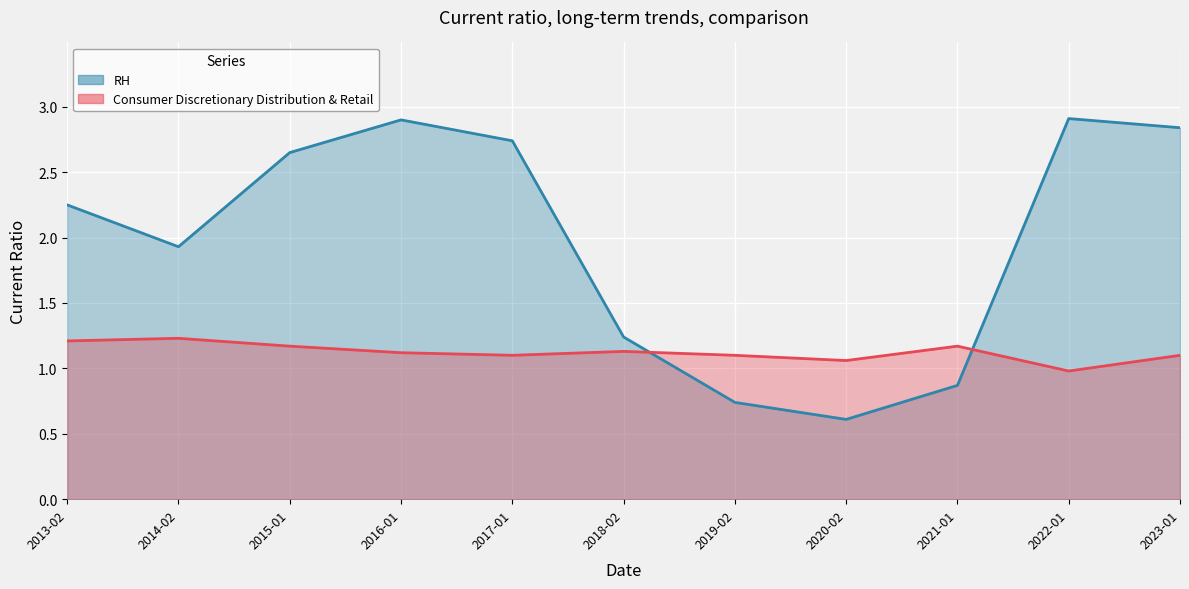

True or false: RH has a value of 0.4 at 2021-01.

False